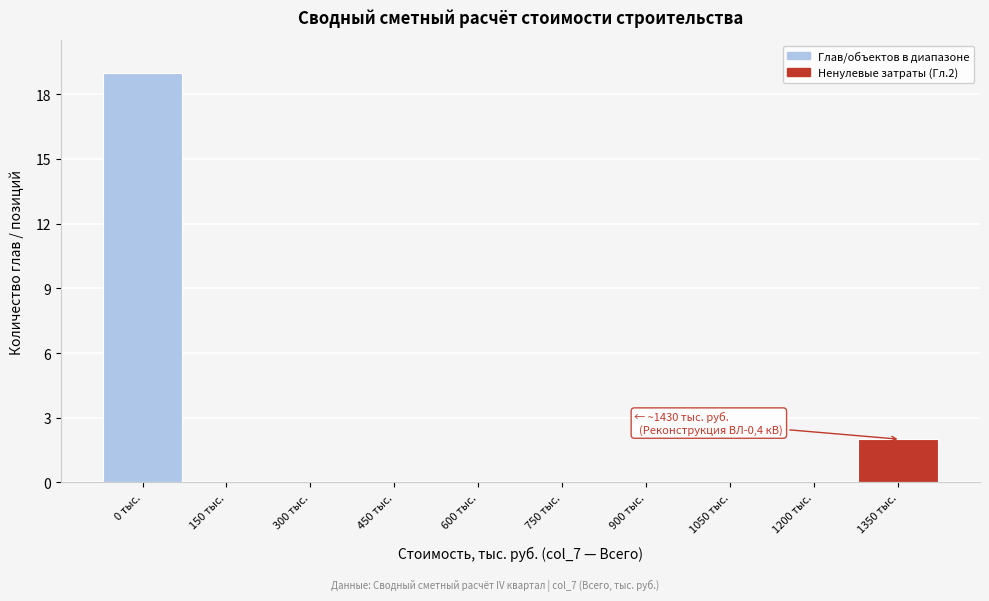

Reading right to left, what are all the values shown in this chart?

1350 тыс.=2	1200 тыс.=0	1050 тыс.=0	900 тыс.=0	750 тыс.=0	600 тыс.=0	450 тыс.=0	300 тыс.=0	150 тыс.=0	0 тыс.=19